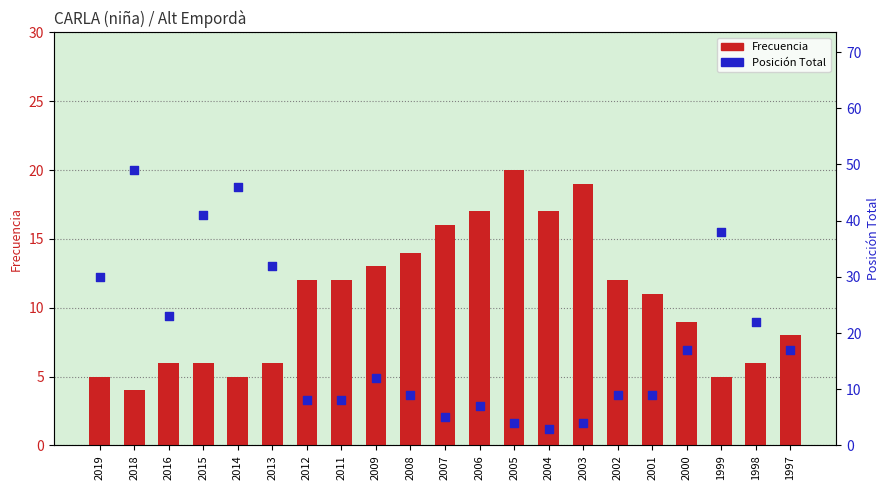

What is the total value across all series at 2018?

53